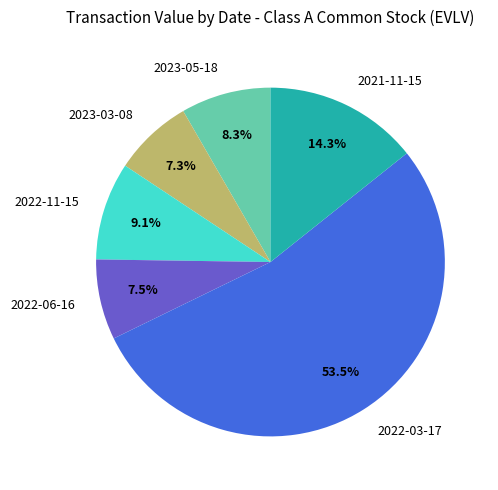

To the nearest percent, what is the average slice percentage?

17%